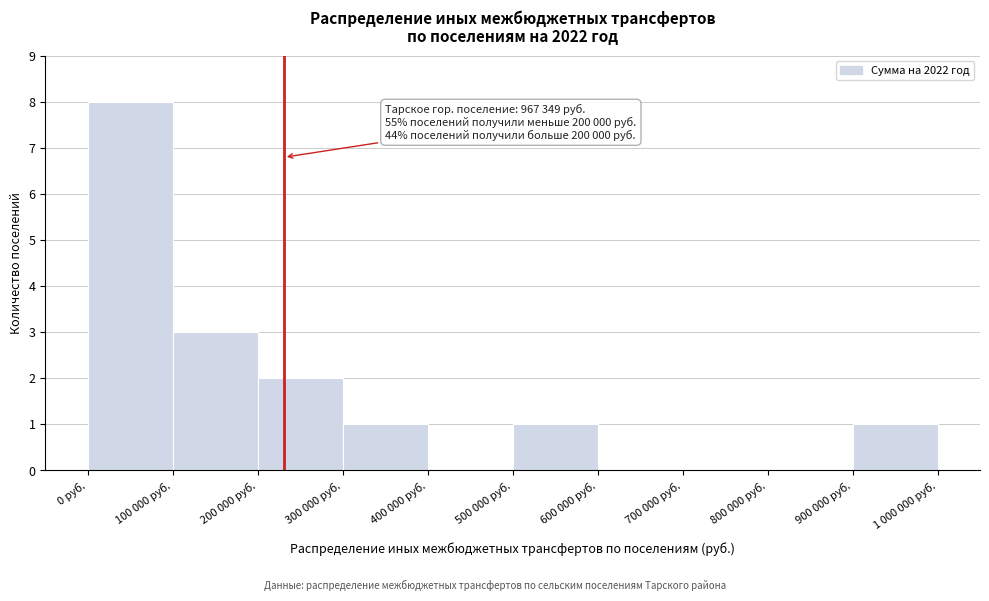

Reading left to right, extract all data points from this chart.

0 руб.=8	100 000 руб.=3	200 000 руб.=2	300 000 руб.=1	400 000 руб.=0	500 000 руб.=1	600 000 руб.=0	700 000 руб.=0	800 000 руб.=0	900 000 руб.=1